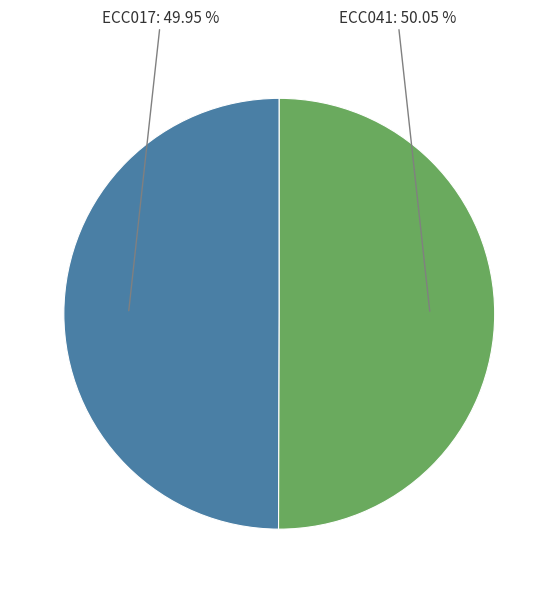

What is the ratio of the value at ECC017 to the value at ECC041?

1.0